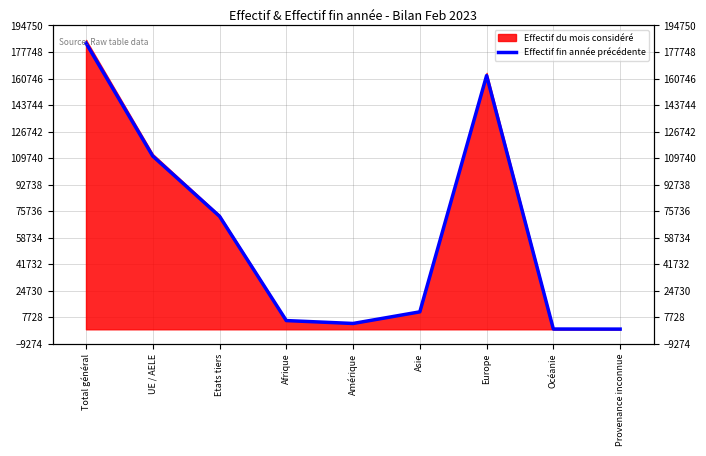

At which category does the data reach its first local valley?

Amérique